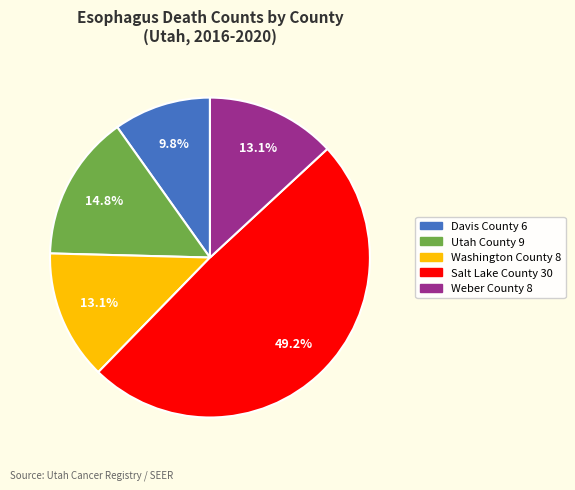

To the nearest percent, what is the difference between the Salt Lake County and Utah County slice percentages?

34%